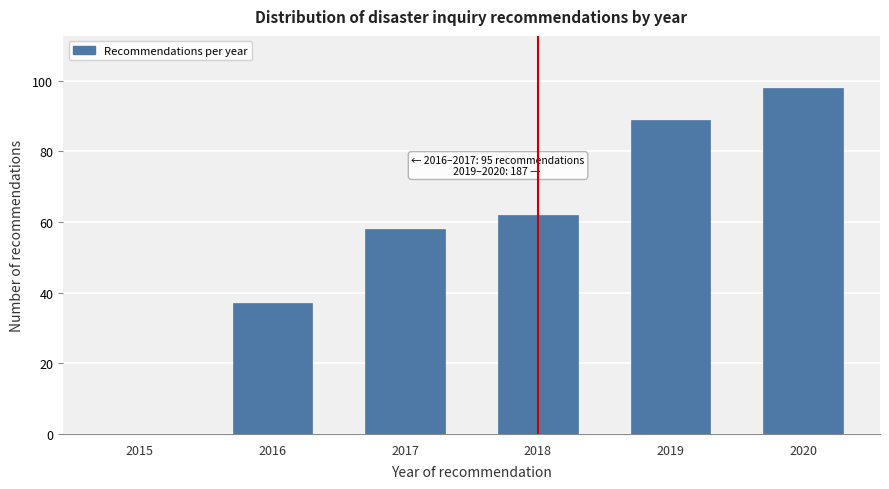

Reading left to right, list all the values displayed in this chart.

2015=0	2016=37	2017=58	2018=62	2019=89	2020=98